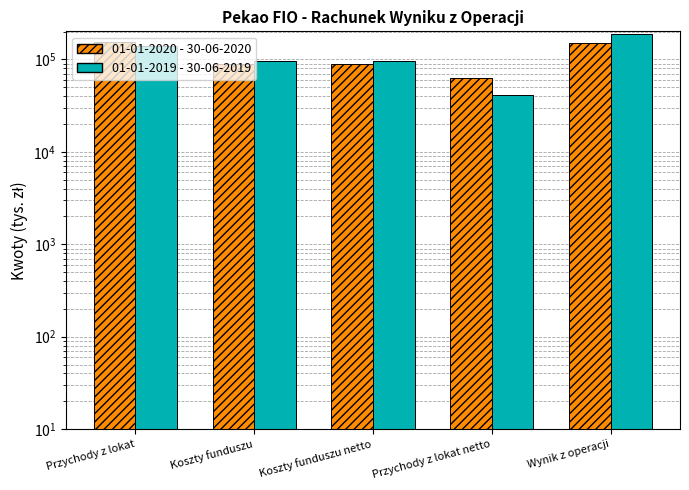

At how many categories does at least one series exceed 84706?

4